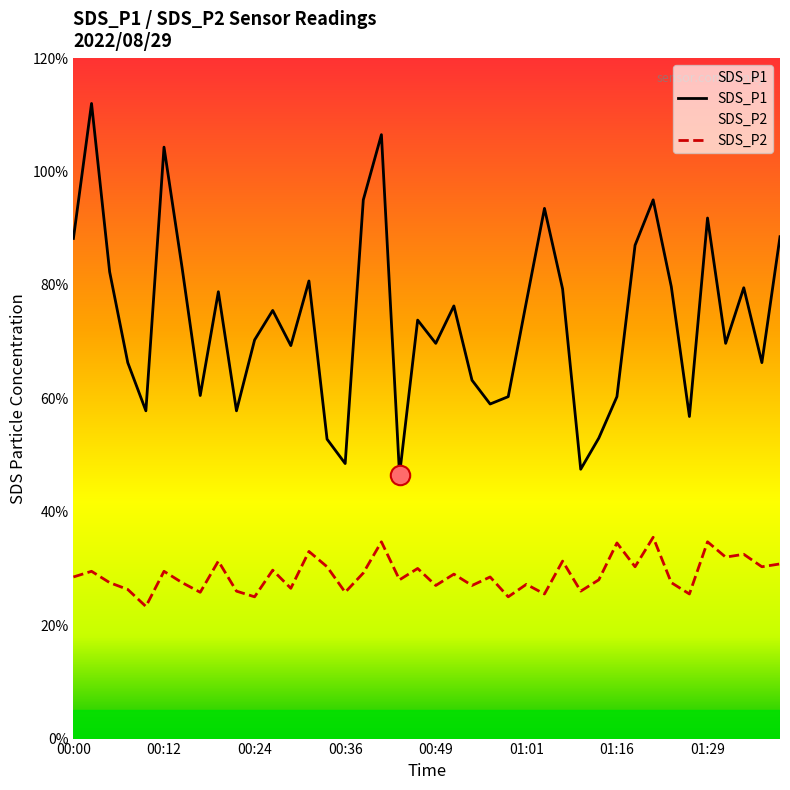

What are all the series names shown in the legend?

SDS_P1, SDS_P2